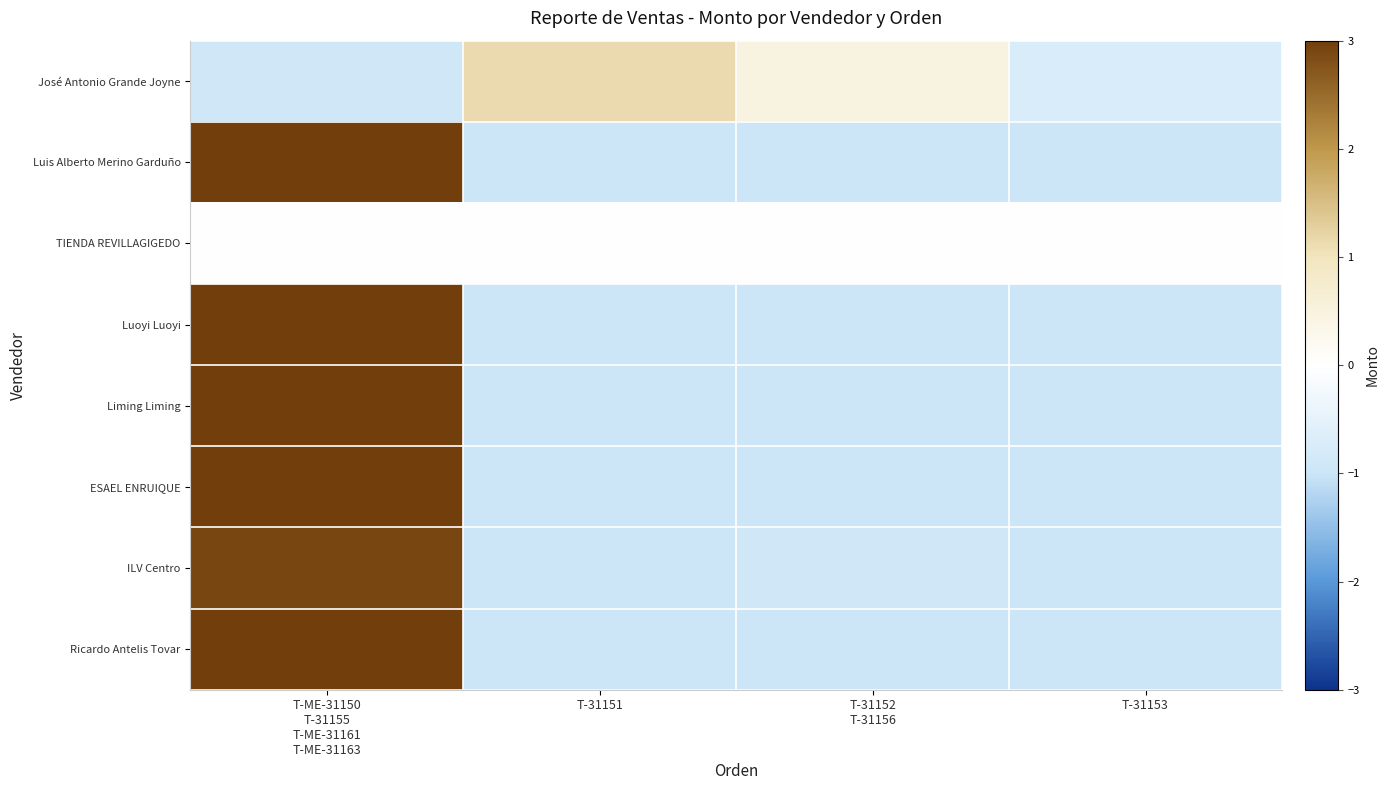

Between T-31151 and T-31153, which series saw the biggest shift?

José Antonio Grande Joyne